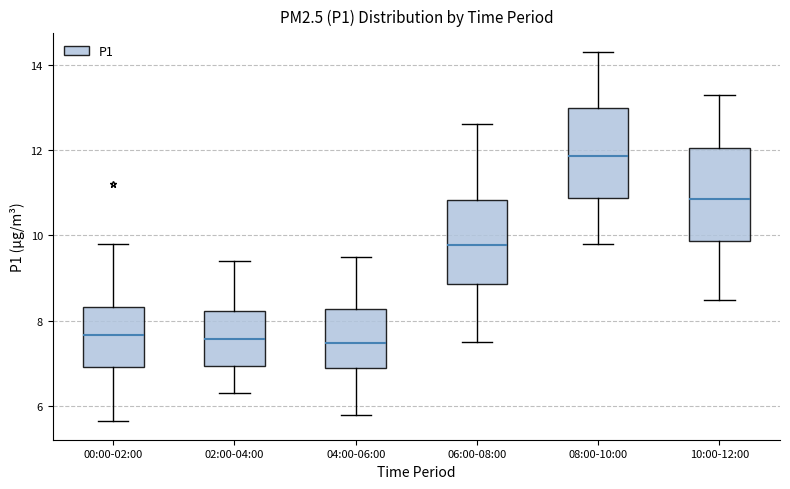

Which box's median line is the highest?

08:00-10:00